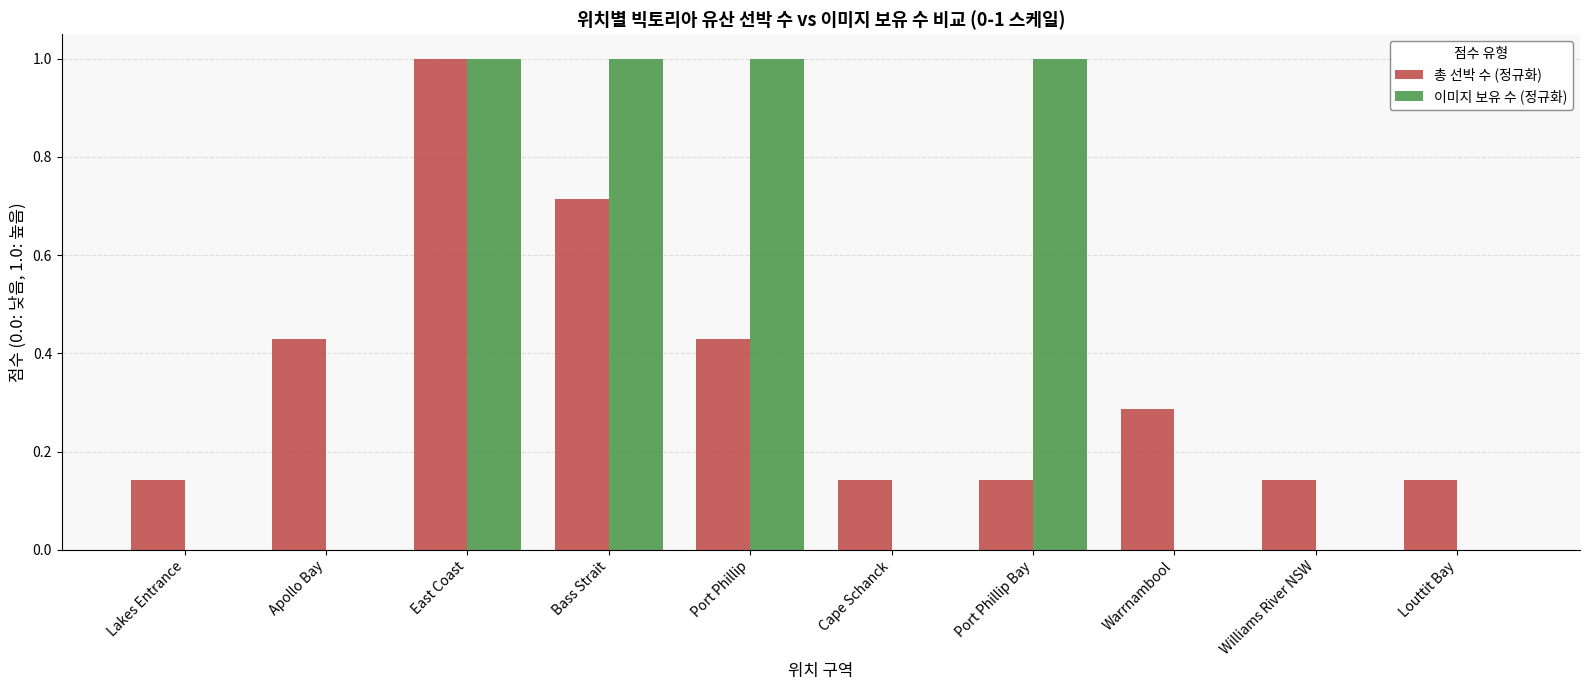

Count the 총 선박 수 (정규화) values in the range 0 to 1.

10